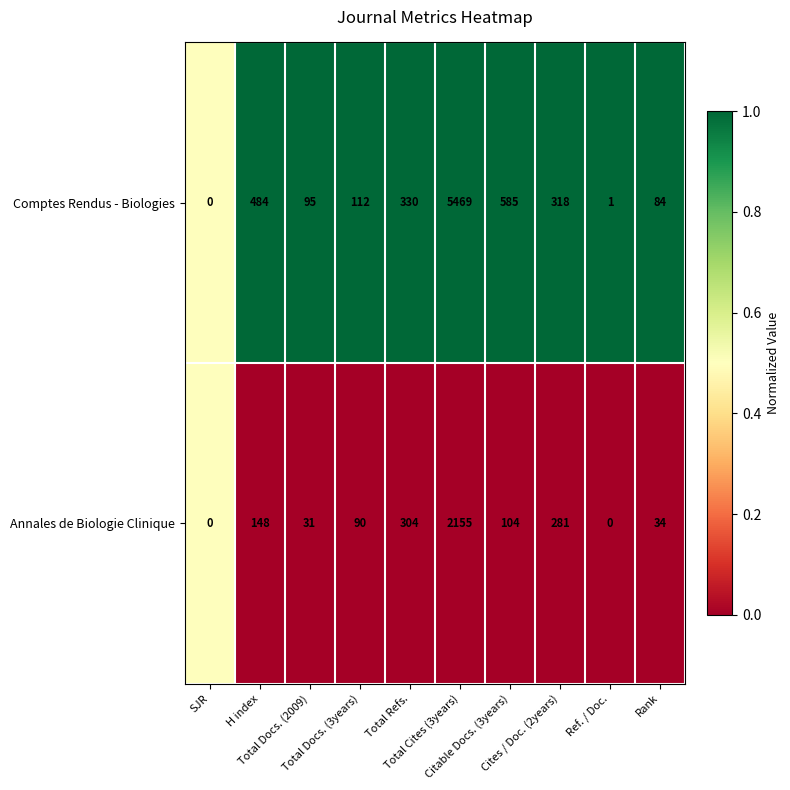

What is the maximum value shown in the chart?

5469